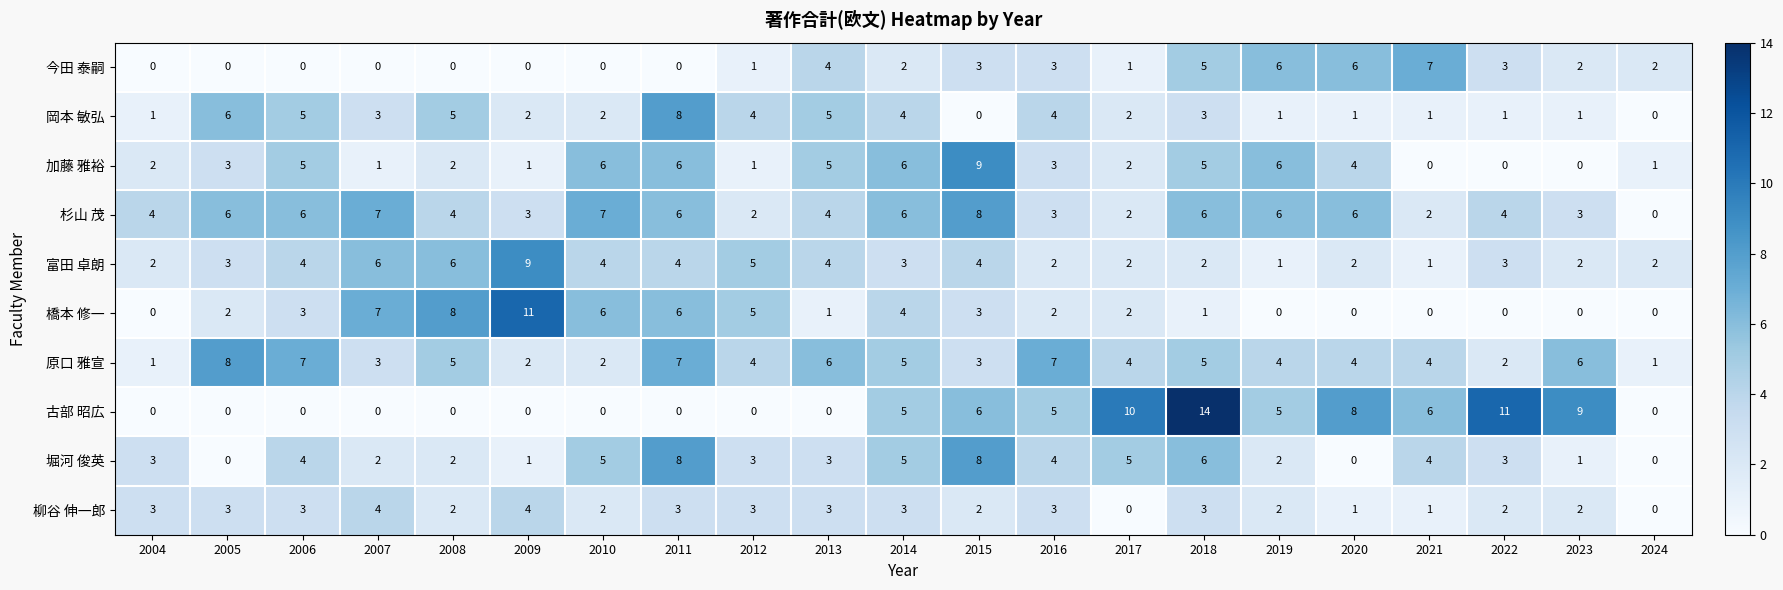

Count the 富田 卓朗 values in the range 2 to 4.

15